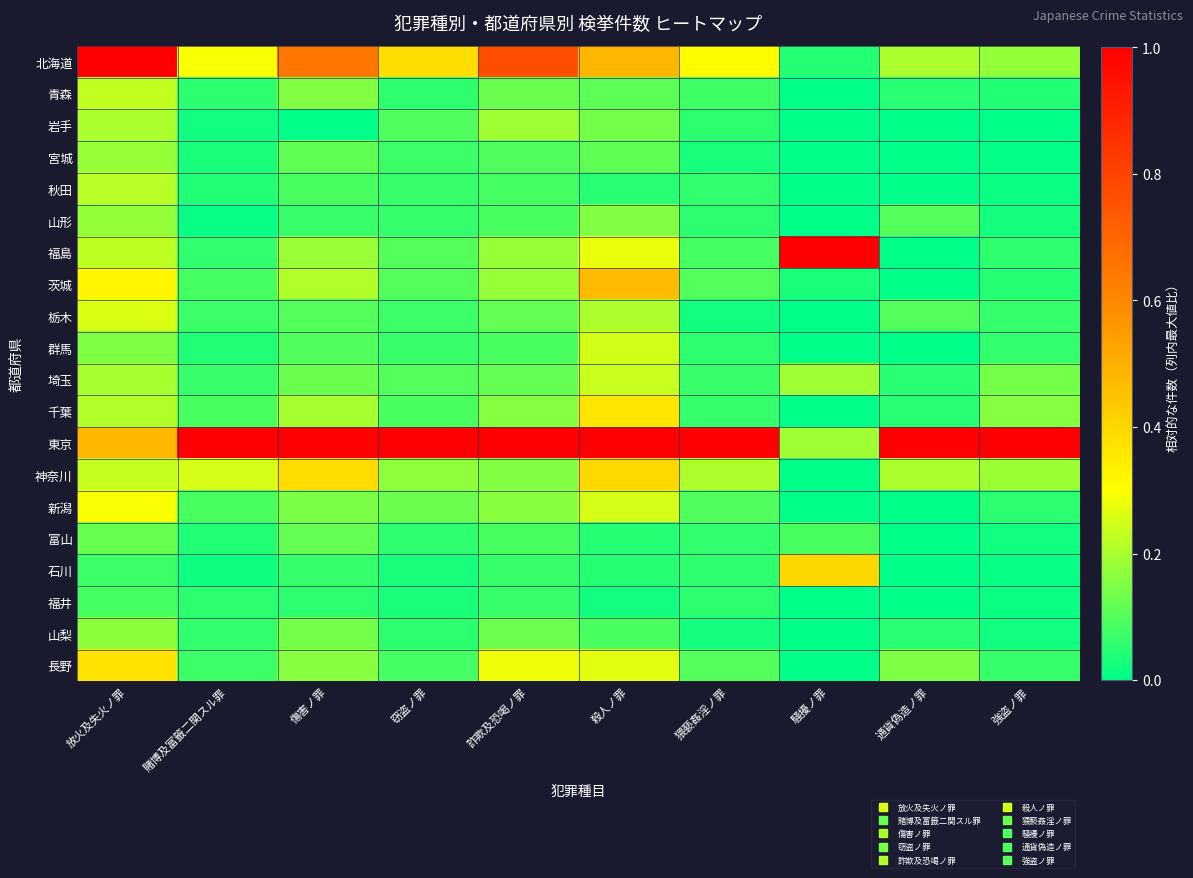

What is the total value across all series at 賭博及富籤二関スル罪?

2.4